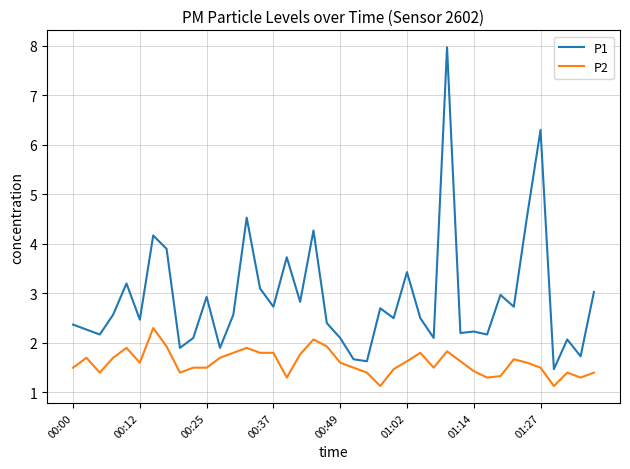

Does the chart have visible grid lines?

Yes